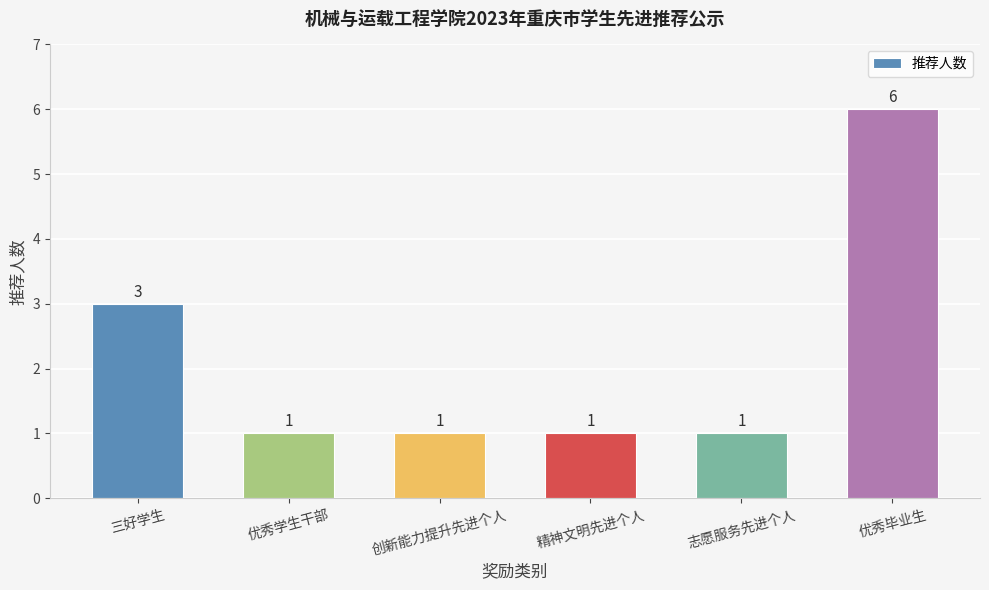

How many categories are shown in the chart?

6